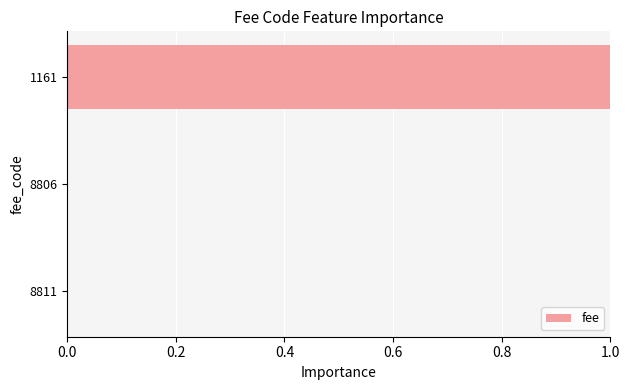

At which category does the chart reach its peak across all series?

1161